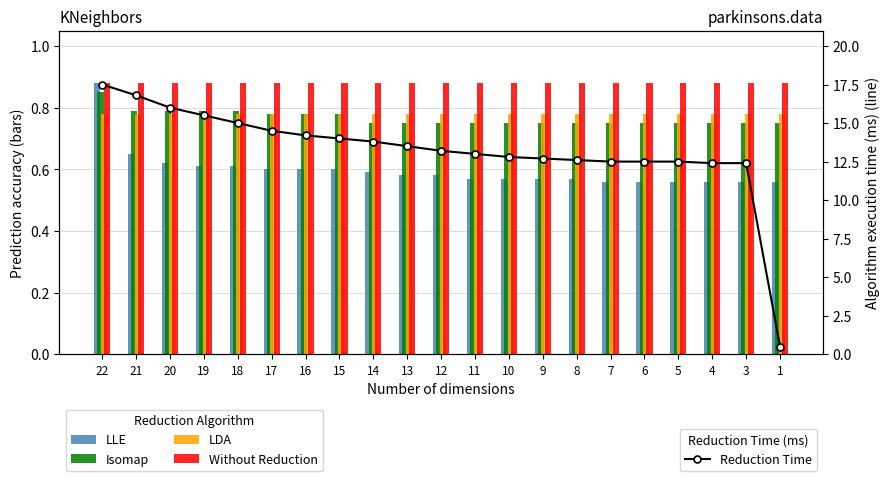

At which label does Without Reduction reach its minimum?

22